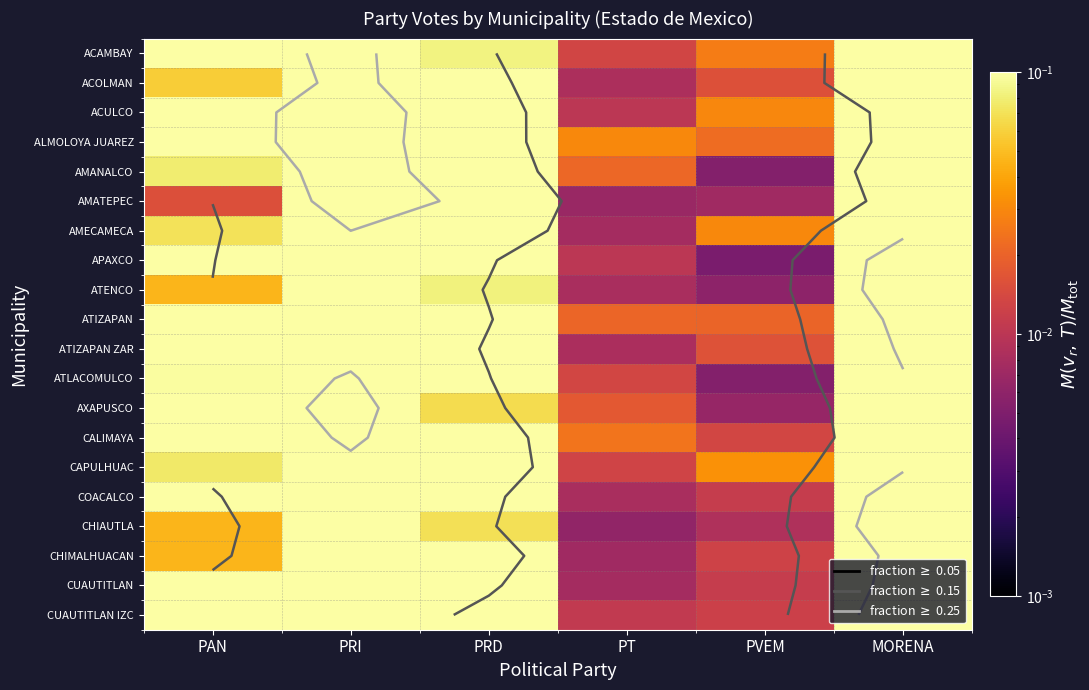

How many categories are shown in the chart?

6